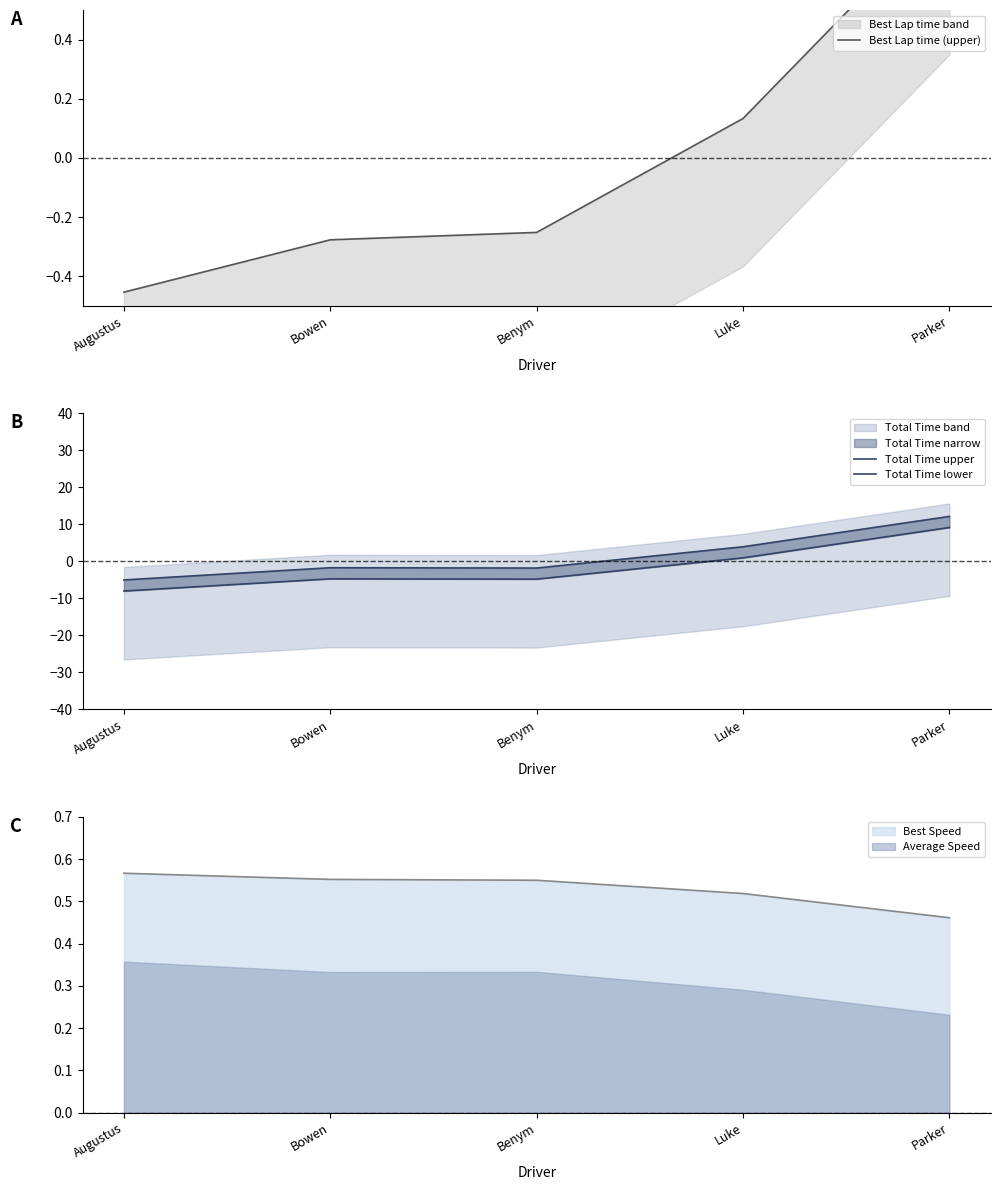

Reading left to right, extract all data points from this chart.

Best Lap time (upper): -0.5	-0.3	-0.3	0.1	0.8
Total Time upper: -5.0	-1.7	-1.8	3.9	12.1
Total Time lower: -8.0	-4.7	-4.8	0.9	9.1